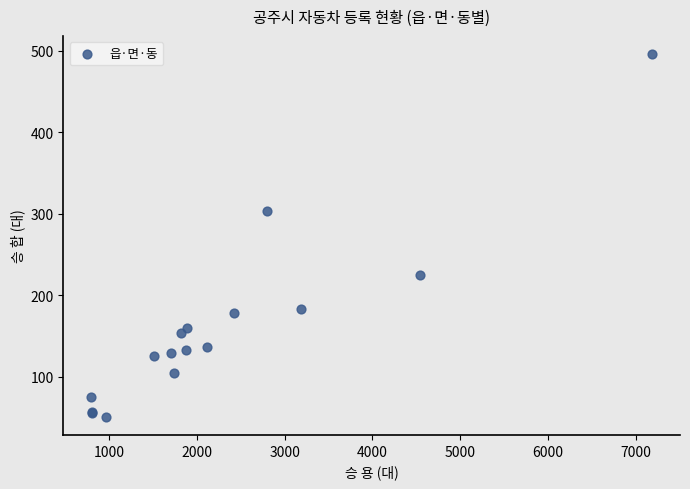

What Y value in the scatter plot is closest to 273?

304